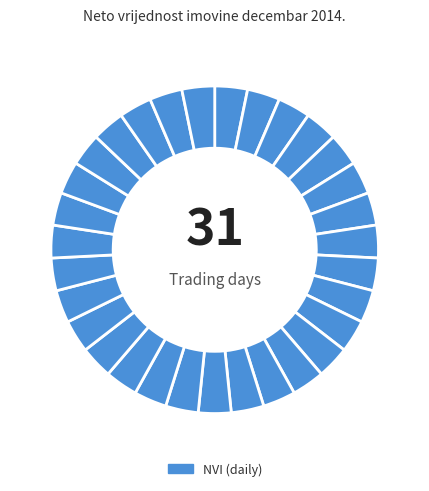

Which category has the smallest portion of the pie?

2014-12-10